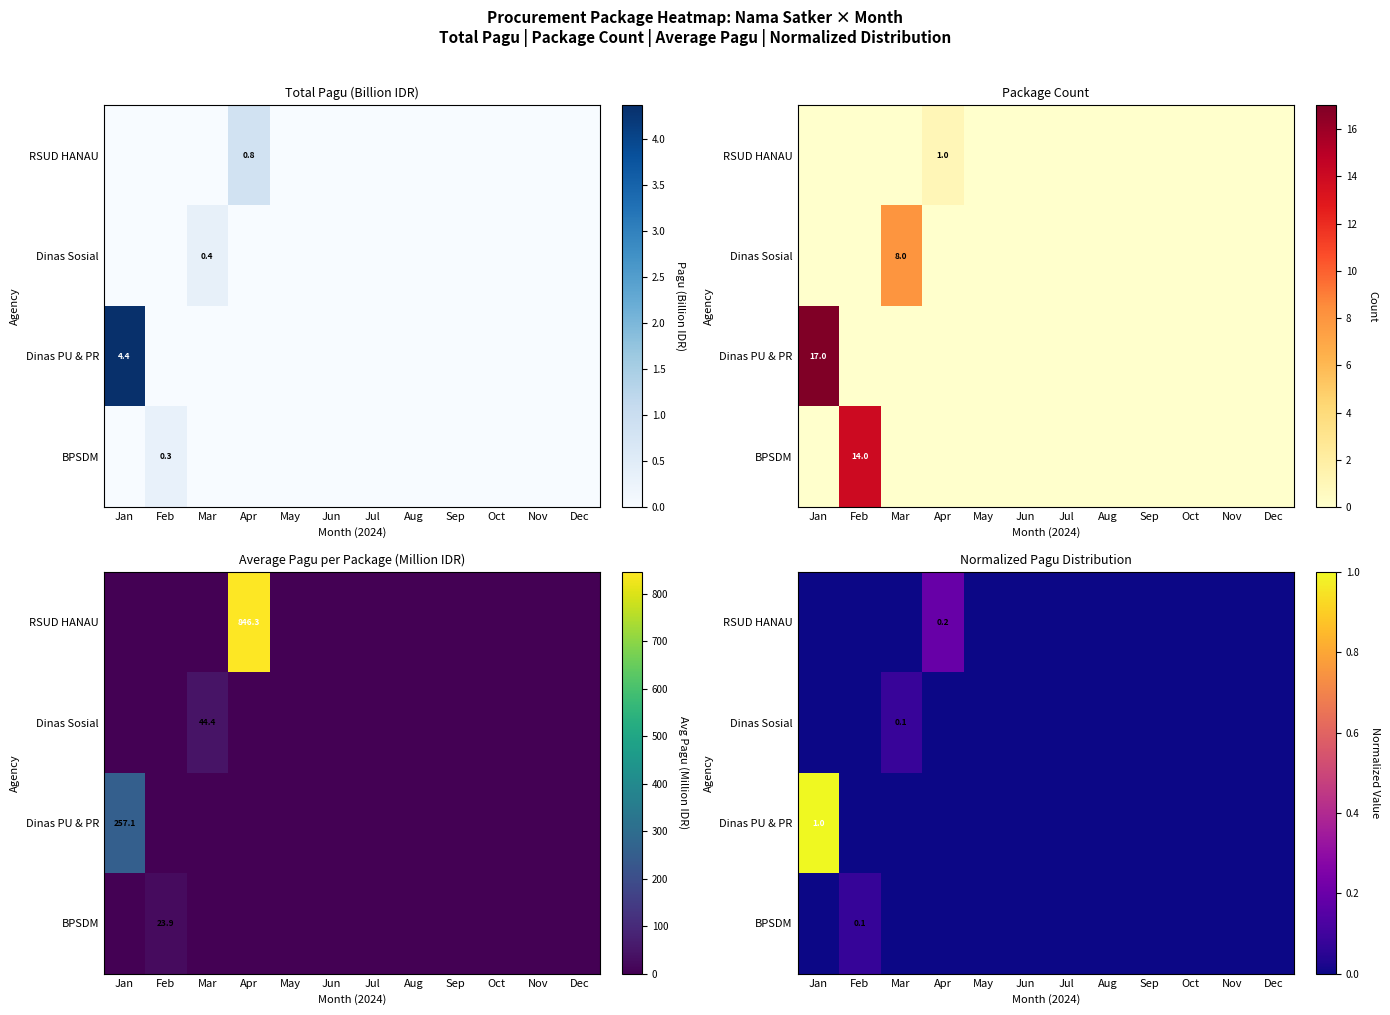

At Jul, list the series in order from smallest to largest.

RSUD HANAU, Dinas Sosial, Dinas PU & PR, BPSDM